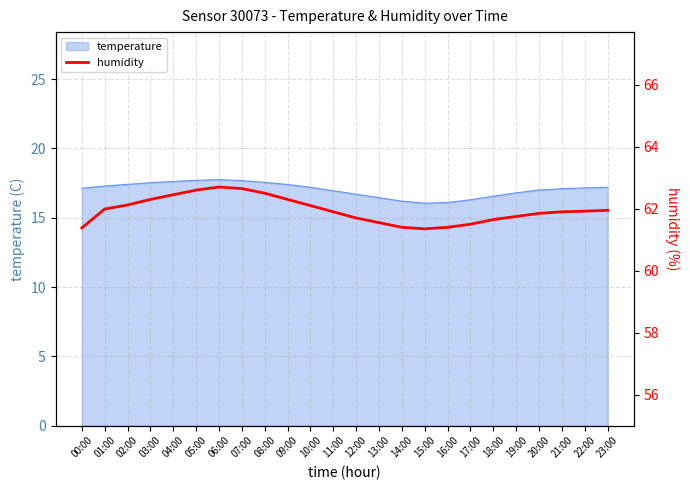

Is it true that the value at 04:00 is 101.9?

False